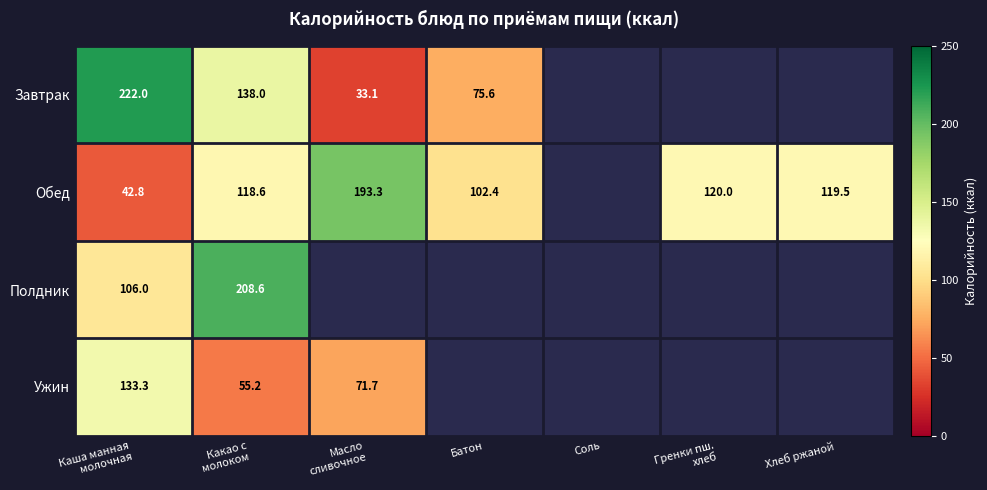

How many values in Полдник are above zero?

2